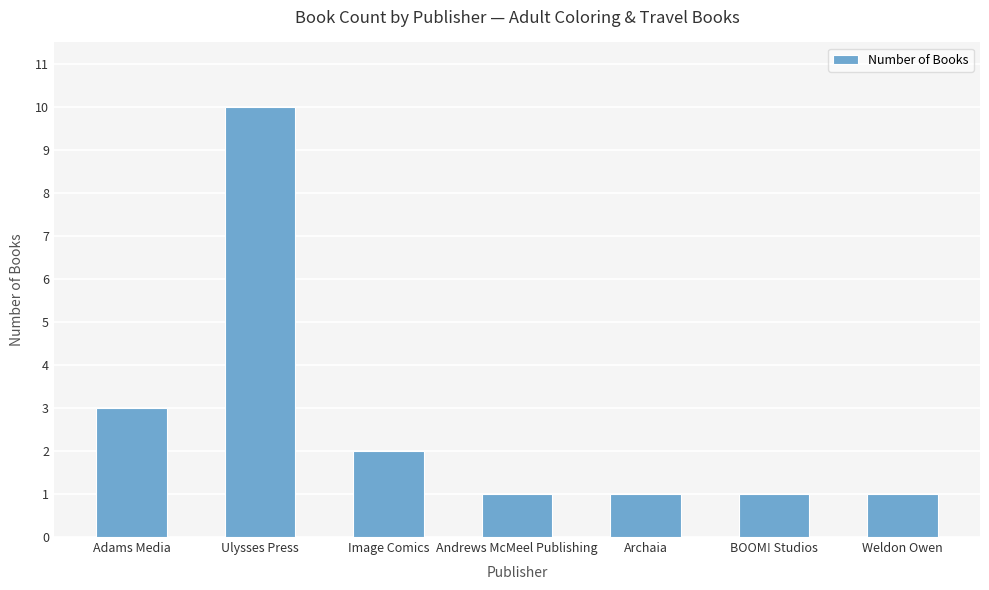

What is the difference between the maximum and minimum values?

9